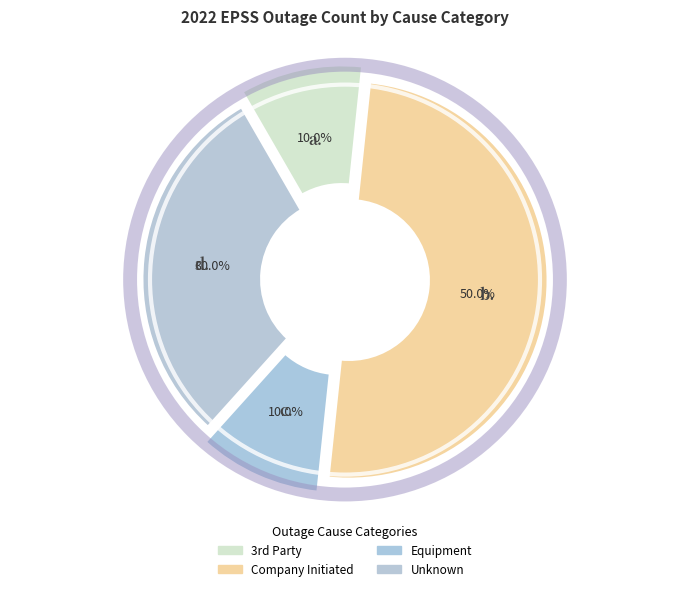

Count the number of slices in the pie.

4